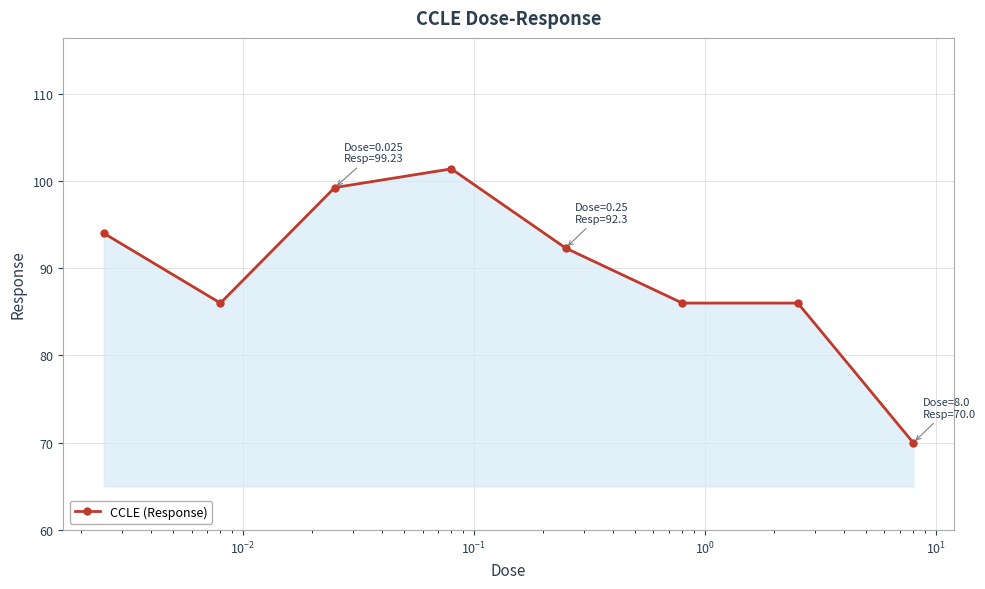

What is the greatest value displayed?

101.4